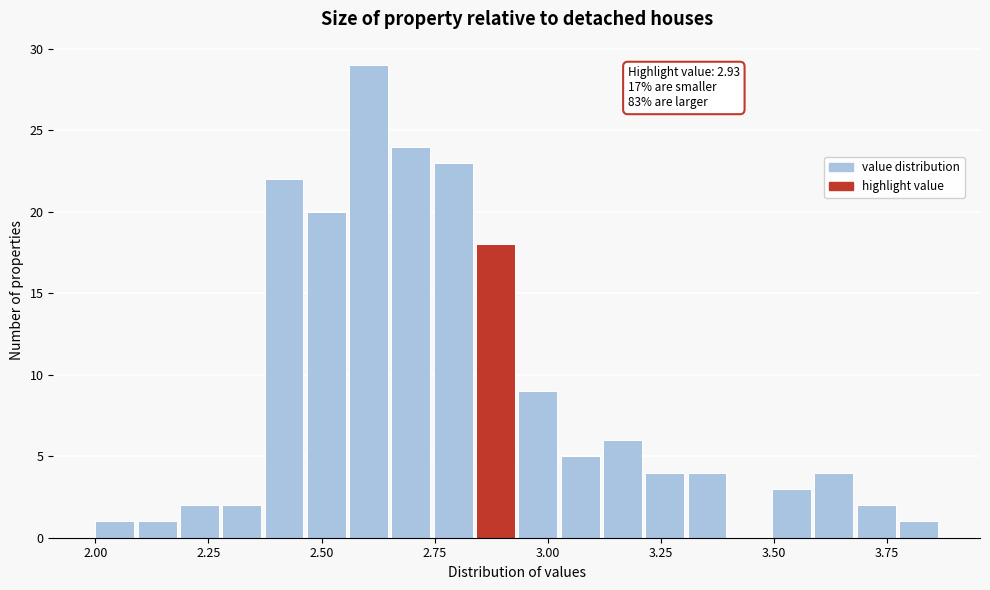

Around what value on the x-axis is the tallest bar? Give the approximate position of its centre, as read against the axis.

2.60